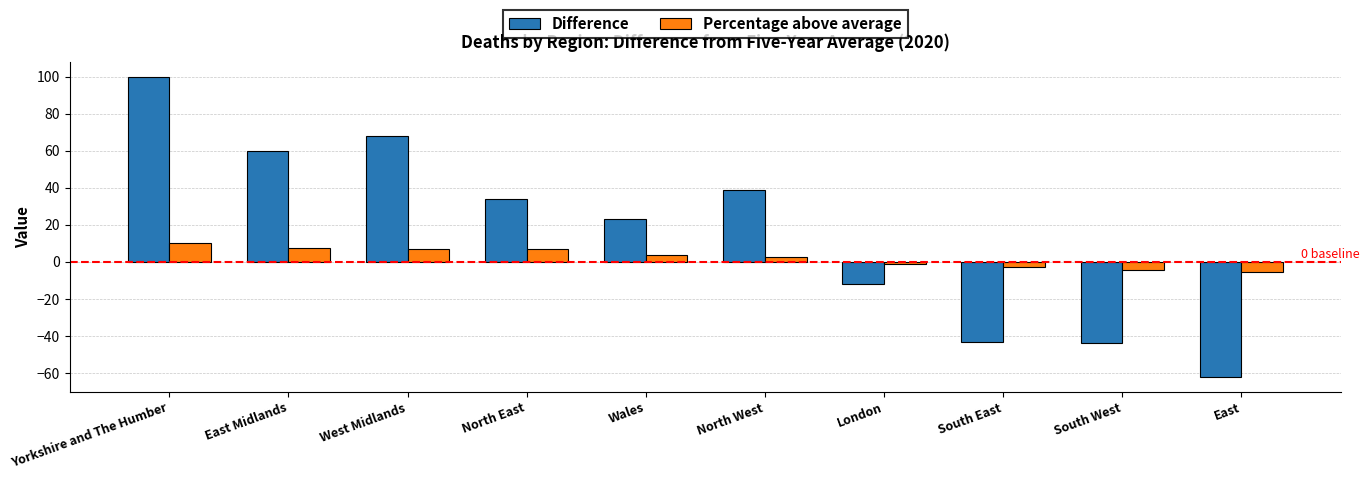

Is the value of Percentage above average at Wales greater than the value of Difference at North West?

No